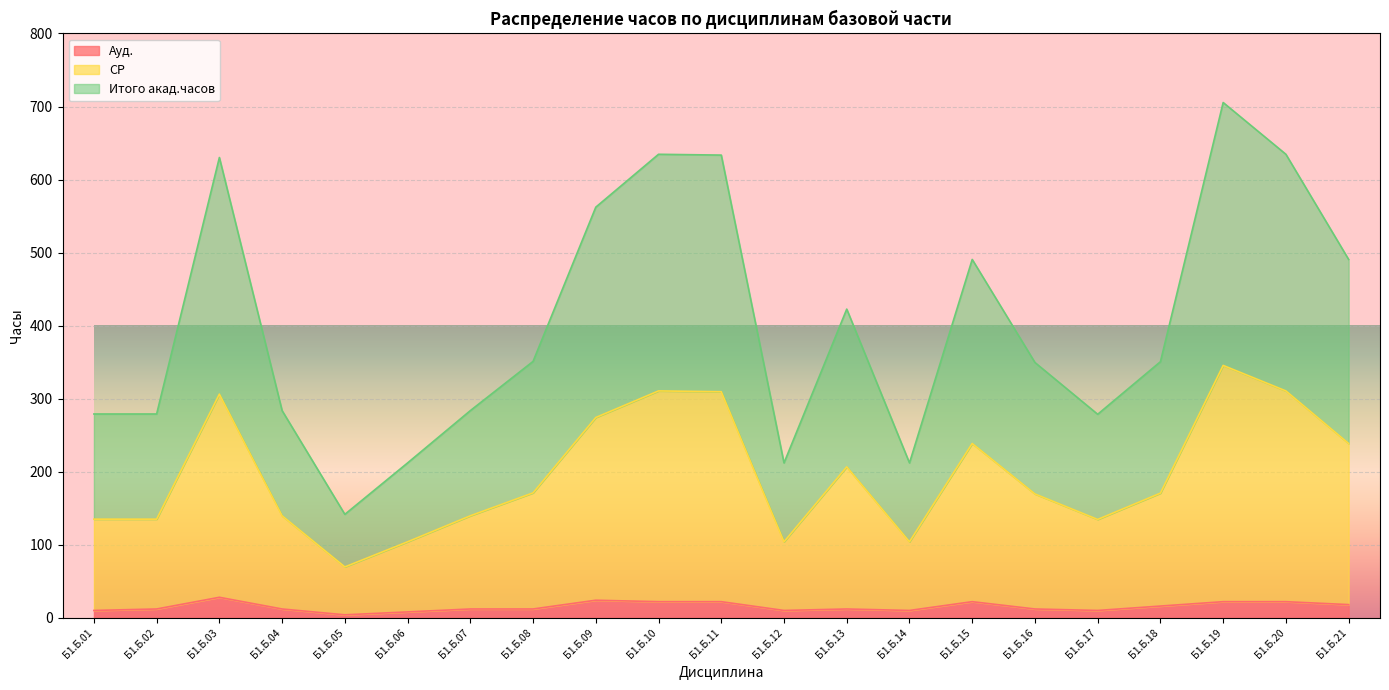

How many series are shown in this chart?

3